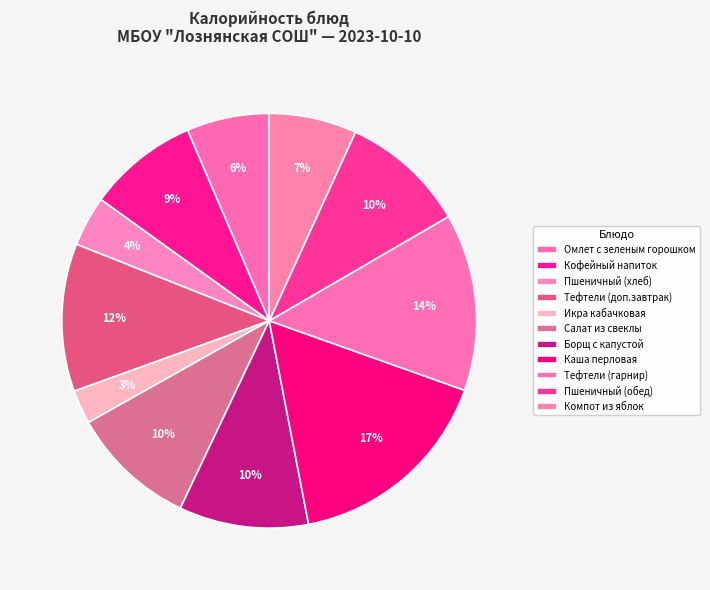

What percentage is NOT represented by Тефтели (гарнир)?

86.2%